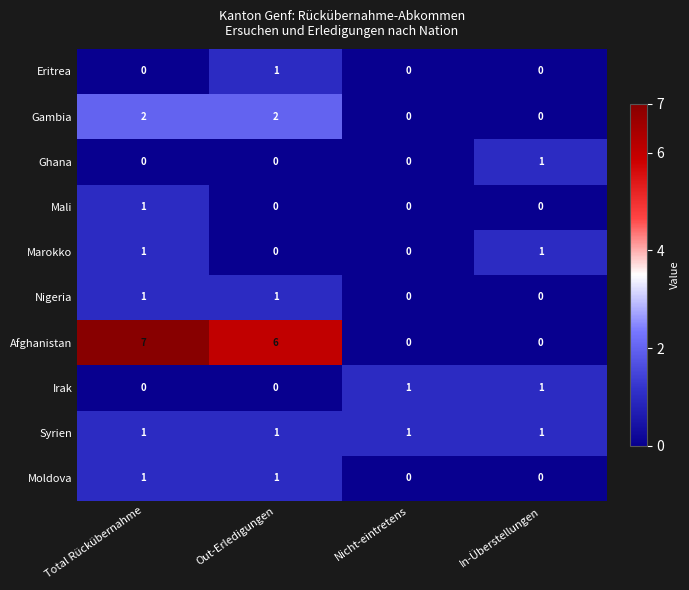

How many Afghanistan values are between 0 and 7?

4